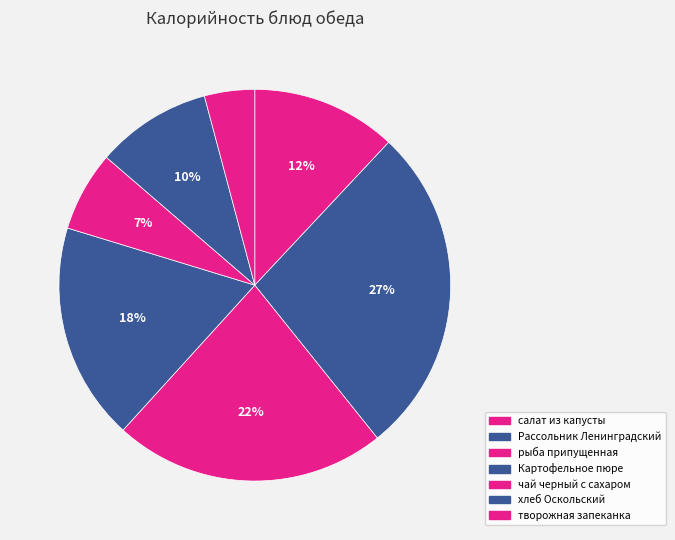

Which has a higher value, салат из капусты or хлеб Оскольский?

салат из капусты